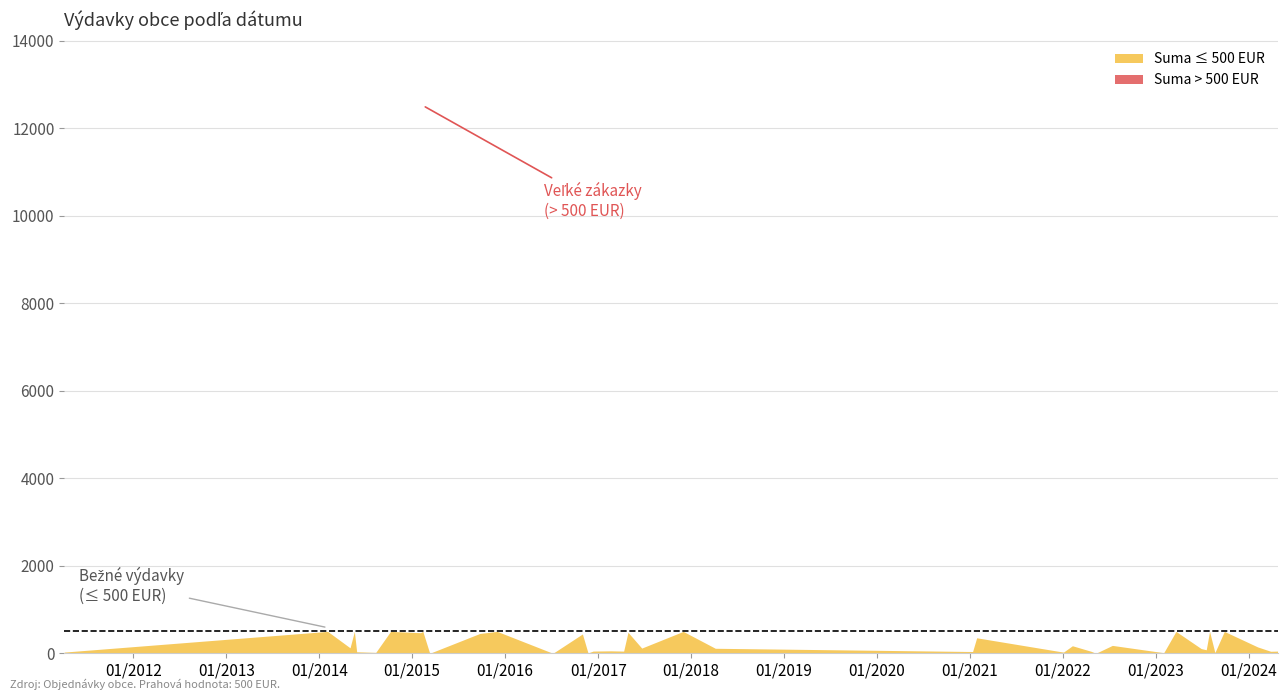

What value does the data have at 2014-05-28?

34.6